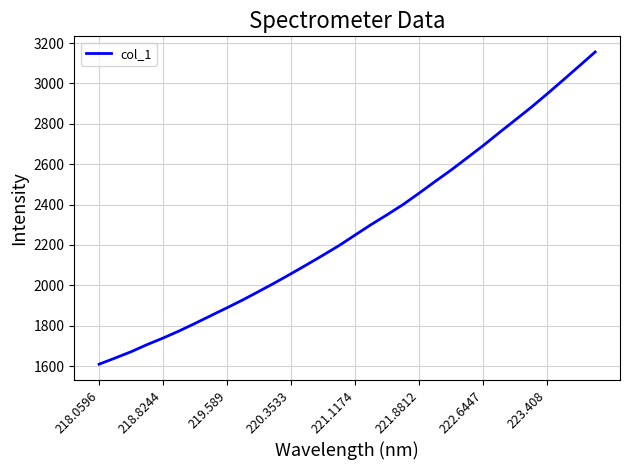

What is the smallest value displayed?

1609.1